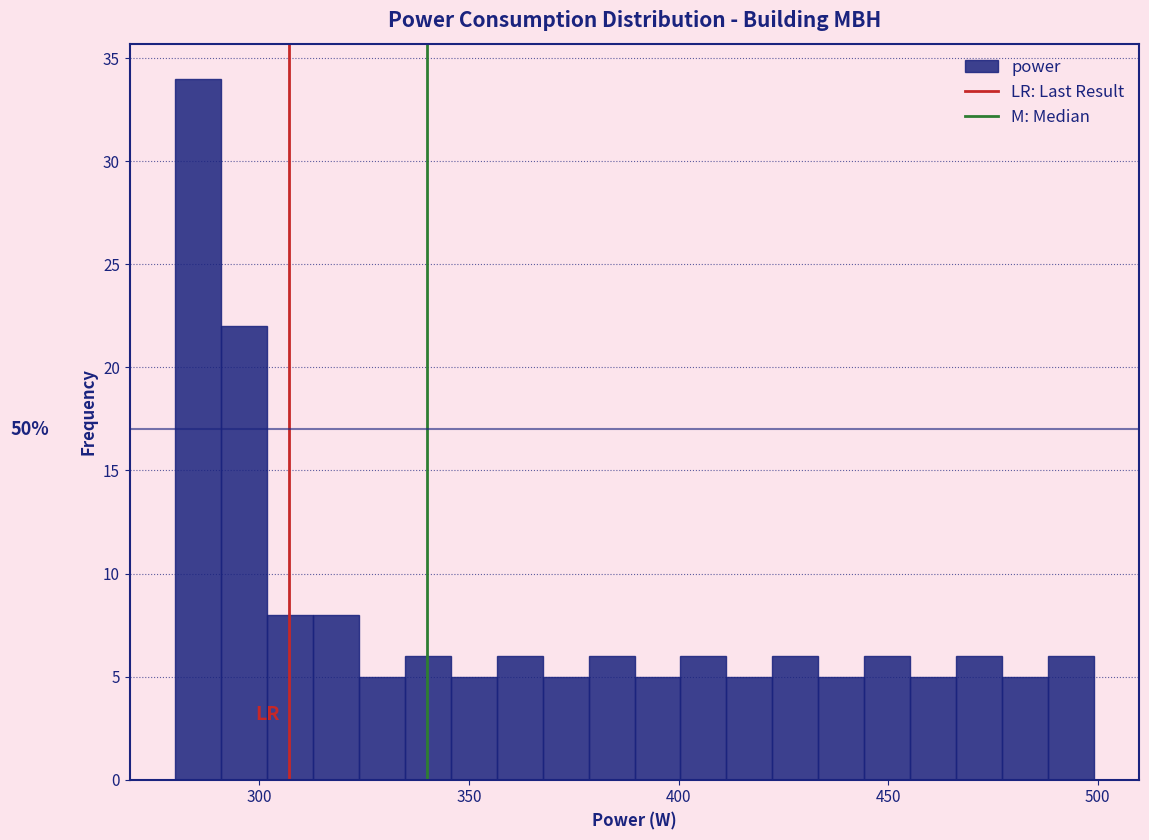

Read against the x-axis, roughly where is the centre of the tallest bar?

285